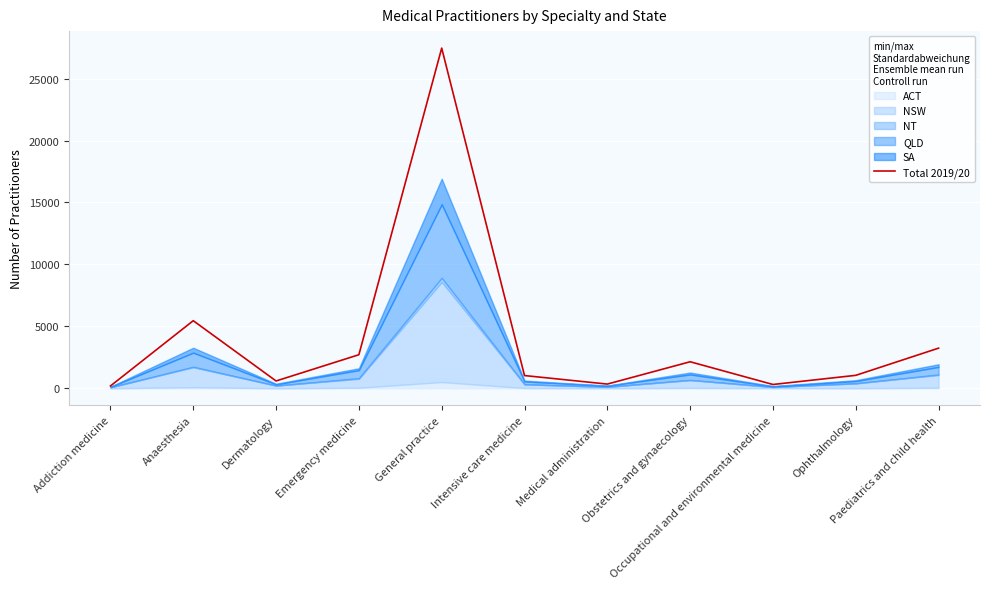

Does the chart display data point markers on the line(s)?

No